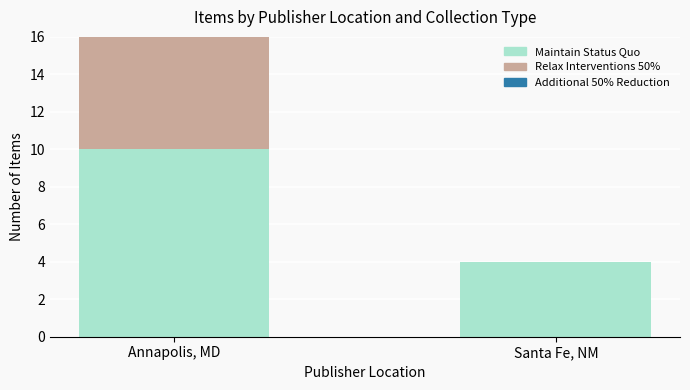

The Maintain Status Quo series shows 10 at Annapolis, MD. True or false?

True